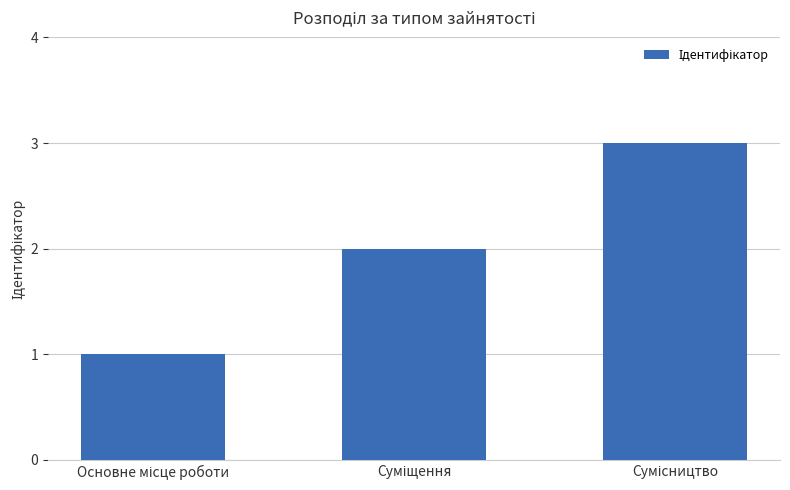

What is the maximum value shown in the chart?

3